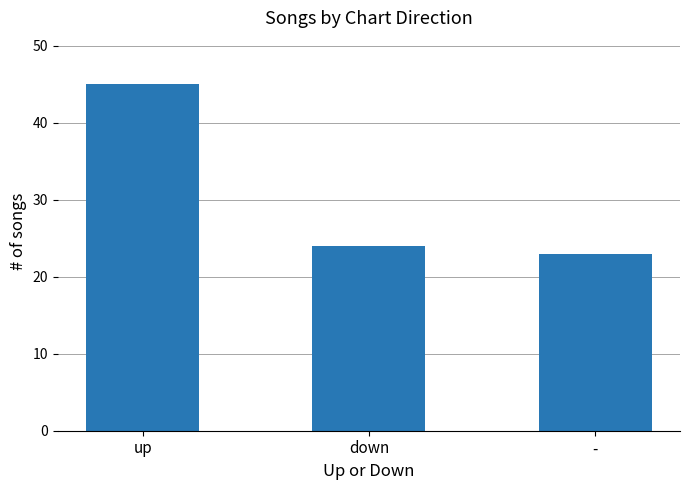

Which category has the lowest value across all series?

-